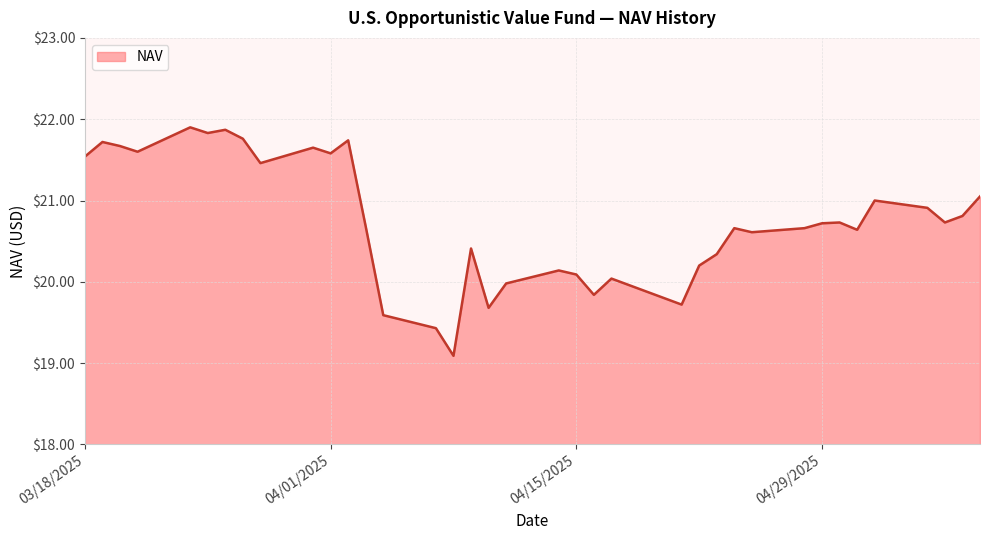

What is the greatest value displayed?

21.9